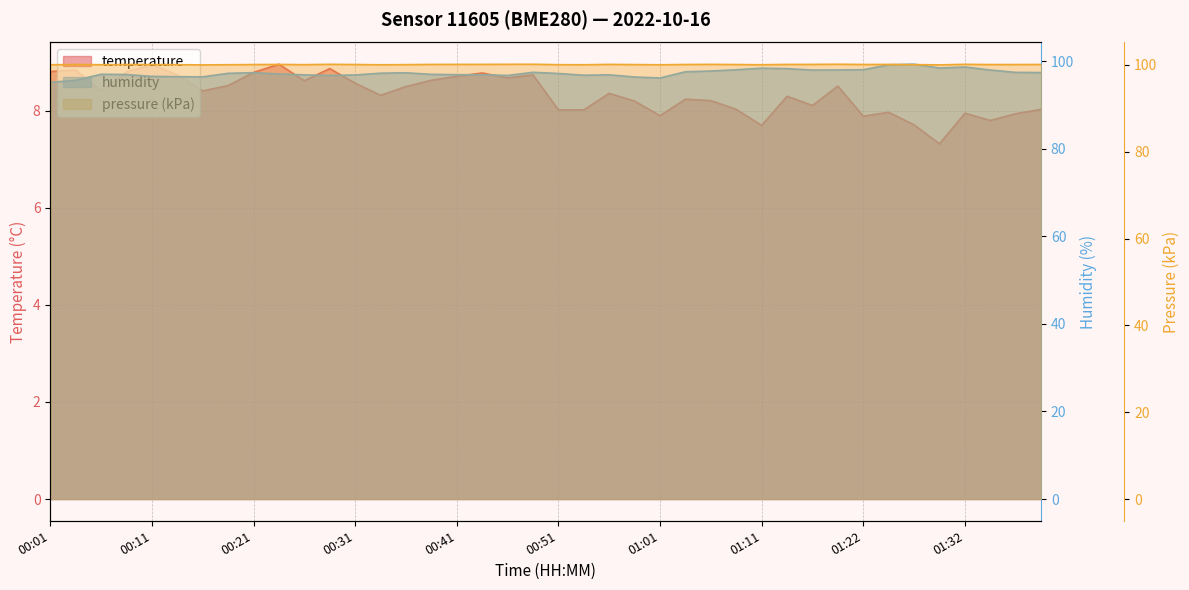

Does the chart have visible grid lines?

Yes